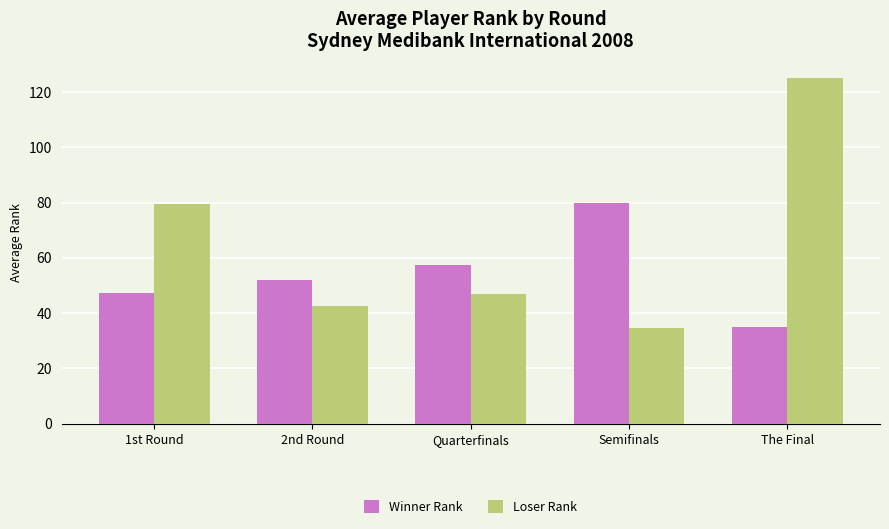

At which category is the sum across all series the highest?

The Final